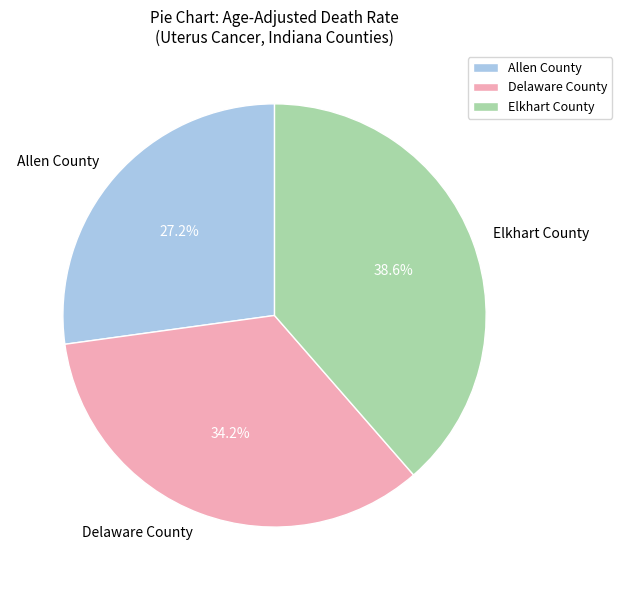

Is there any slice that represents more than half of the pie?

No